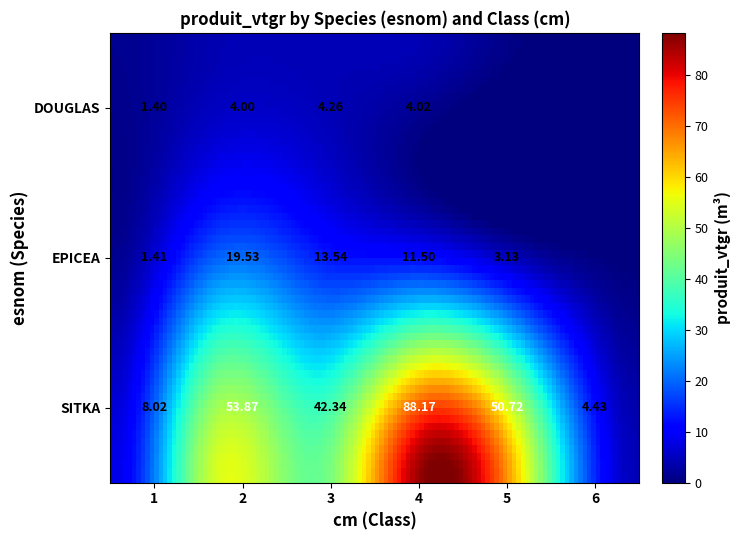

Where is EPICEA nearest to the value 9?

4